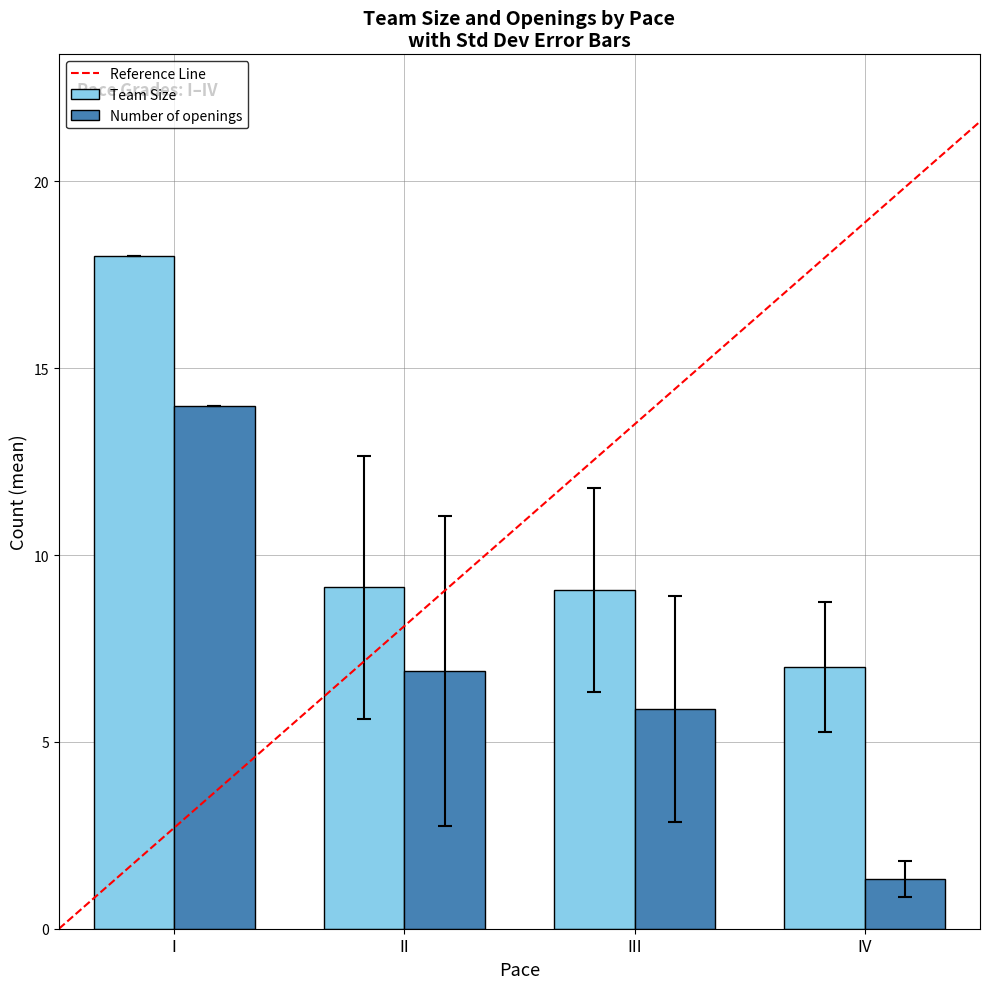

List the labels in order of Number of openings value, smallest first.

IV, III, II, I